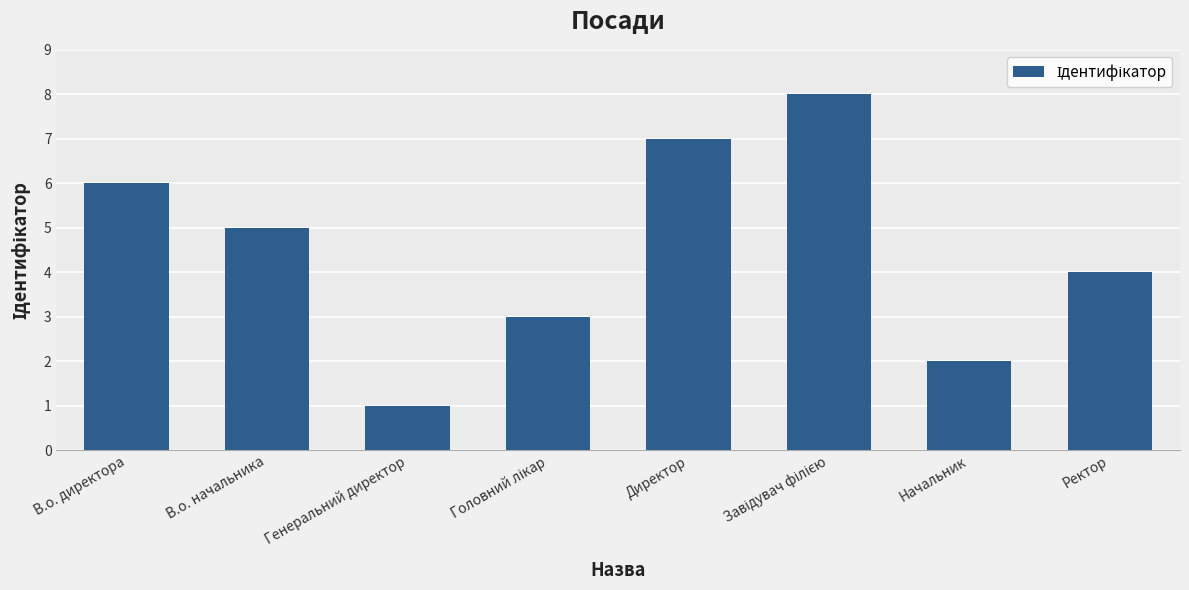

What is the minimum value shown in the chart?

1